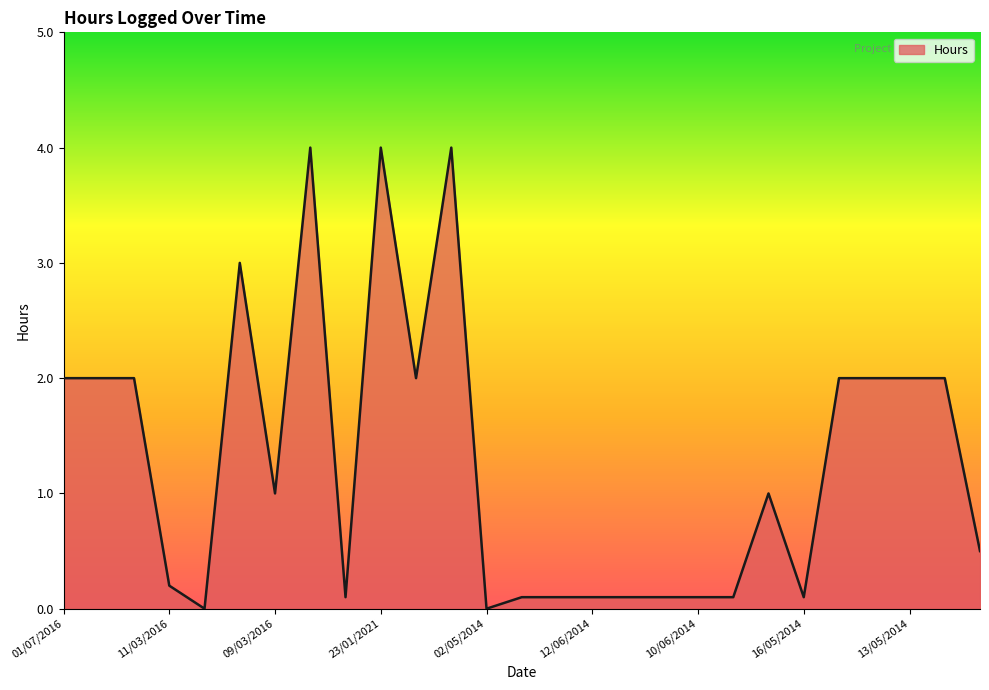

Reading left to right, transcribe all the data shown in this chart.

2.0	2.0	2.0	0.2	0.0	3.0	1.0	4.0	0.1	4.0	2.0	4.0	0.0	0.1	0.1	0.1	0.1	0.1	0.1	0.1	1.0	0.1	2.0	2.0	2.0	2.0	0.5